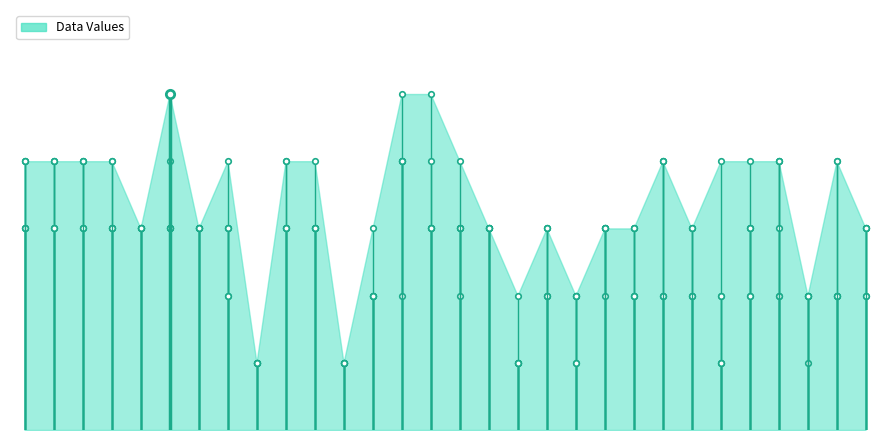

Is the value of col_13 at 15 greater than the value of col_12 at 25?

No